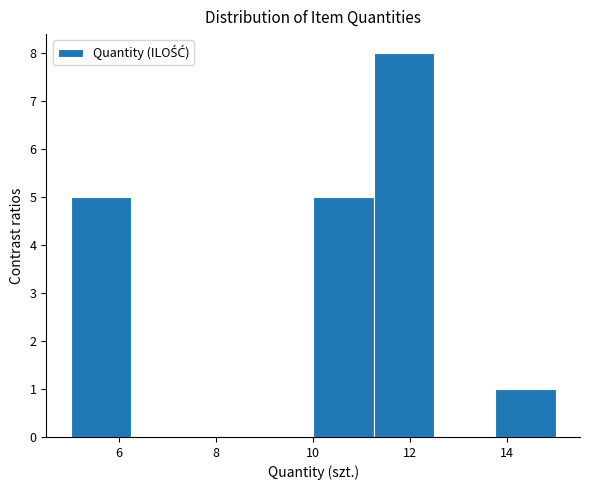

Reading left to right, list every bar in this chart as the range it spans on the x-axis followed by its height. Neither the bar edges nor the heights are printed on the chart, so give them approximately, as read against the axes.

5.00 to 6.25: 5
6.25 to 7.50: 0
7.50 to 8.75: 0
8.75 to 10.00: 0
10.00 to 11.25: 5
11.25 to 12.50: 8
12.50 to 13.75: 0
13.75 to 15.00: 1